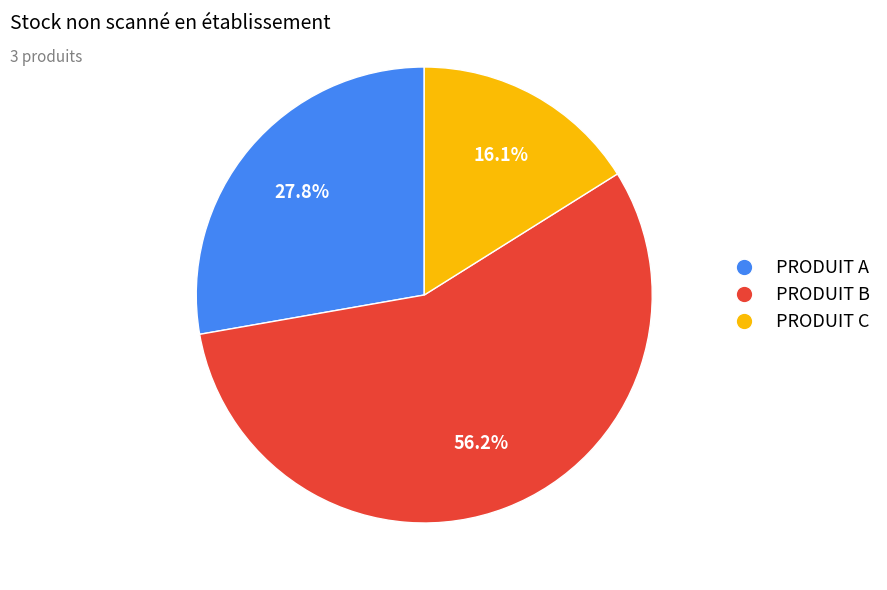

Which slice represents more than half of the pie?

PRODUIT B